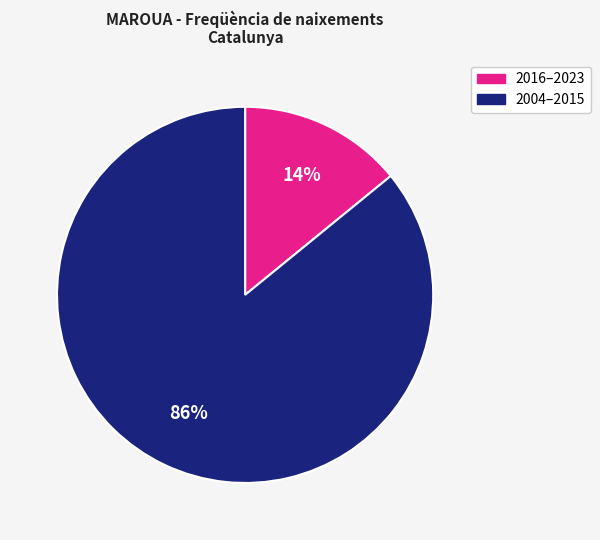

What is the ratio of the value at 2004–2015 to the value at 2016–2023?

6.1